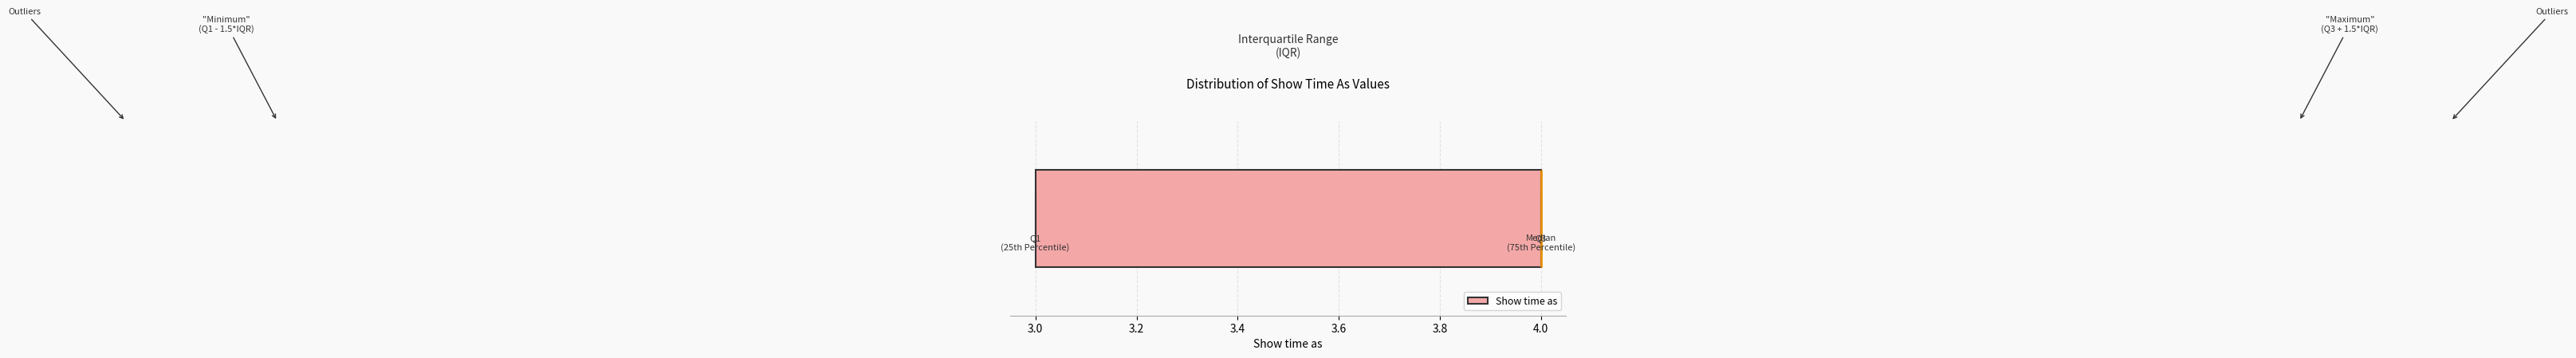

Transcribe this box plot: give where the median line is, the range the box spans, and where the two whiskers end, as read against the x-axis. The values are not printed on the chart, so give them approximately, as read against the axis.

median 4 (drawn on the box's right edge), box 3 to 4, whiskers 3 to 4